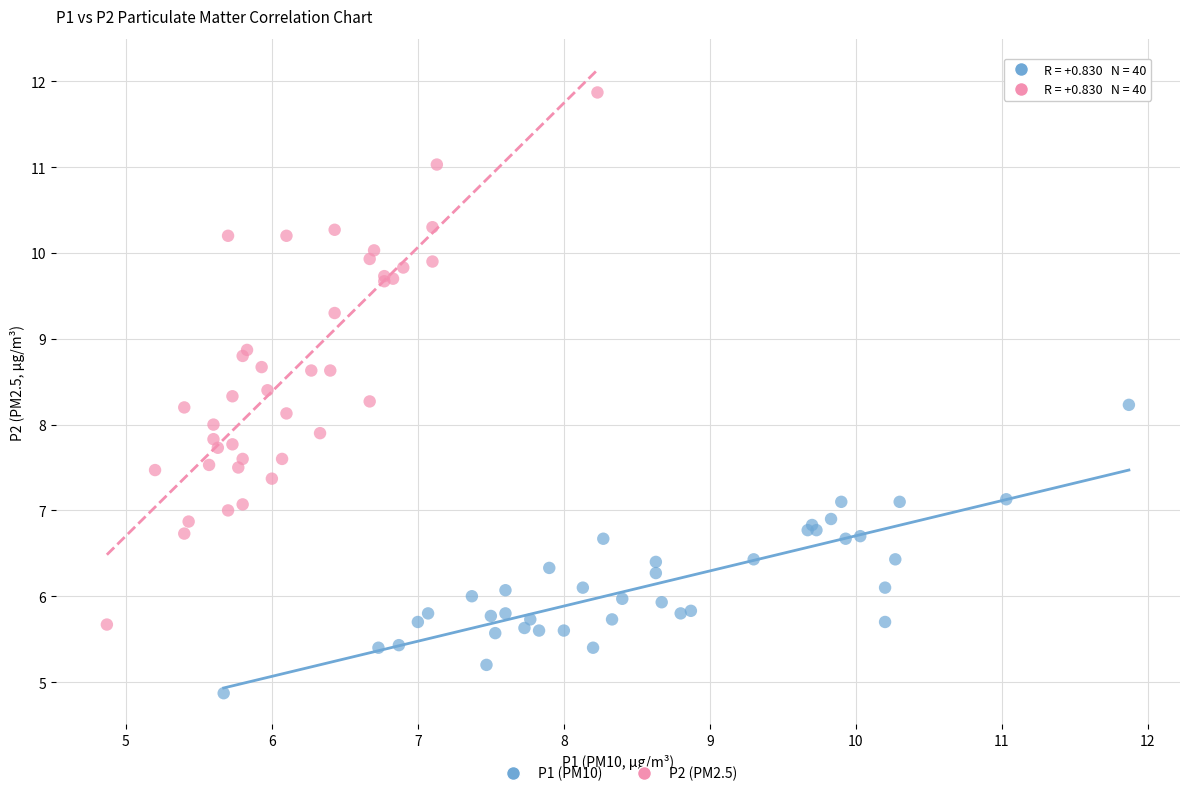

Which series has the widest spread of Y values?

P2 (PM2.5)